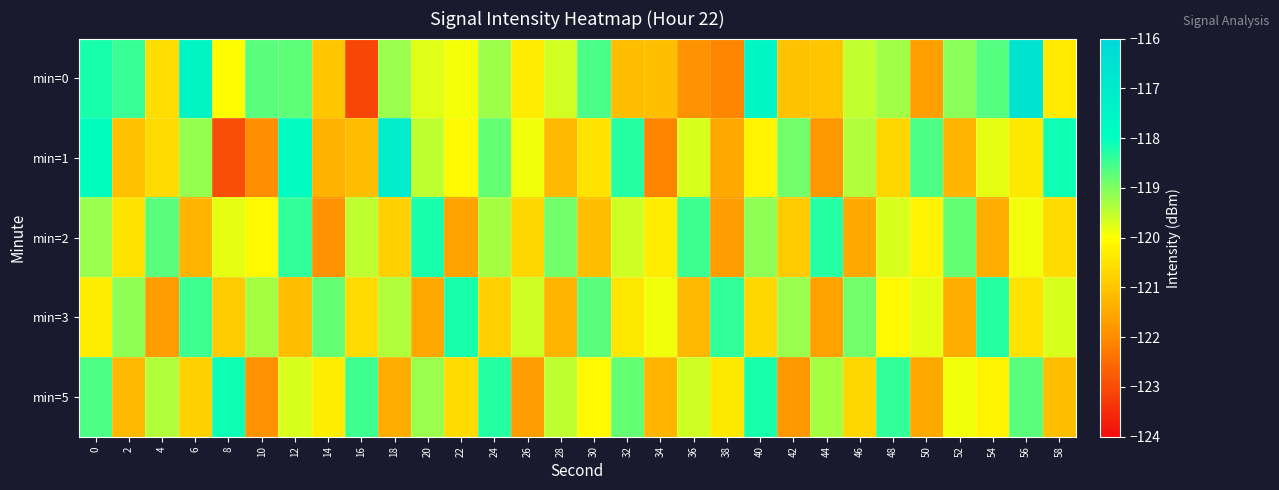

Between 40 and 0, which is larger?

40